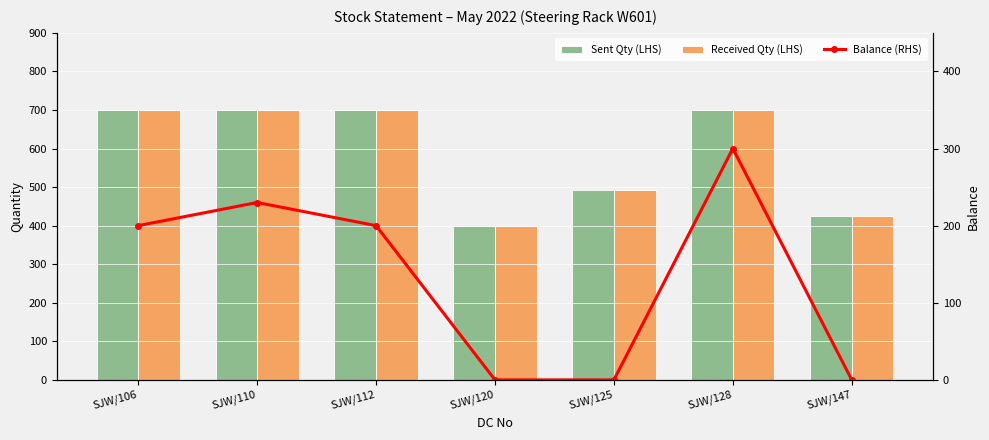

Is the value of Sent Qty (LHS) at SJW/106 greater than the value of Received Qty (LHS) at SJW/120?

Yes